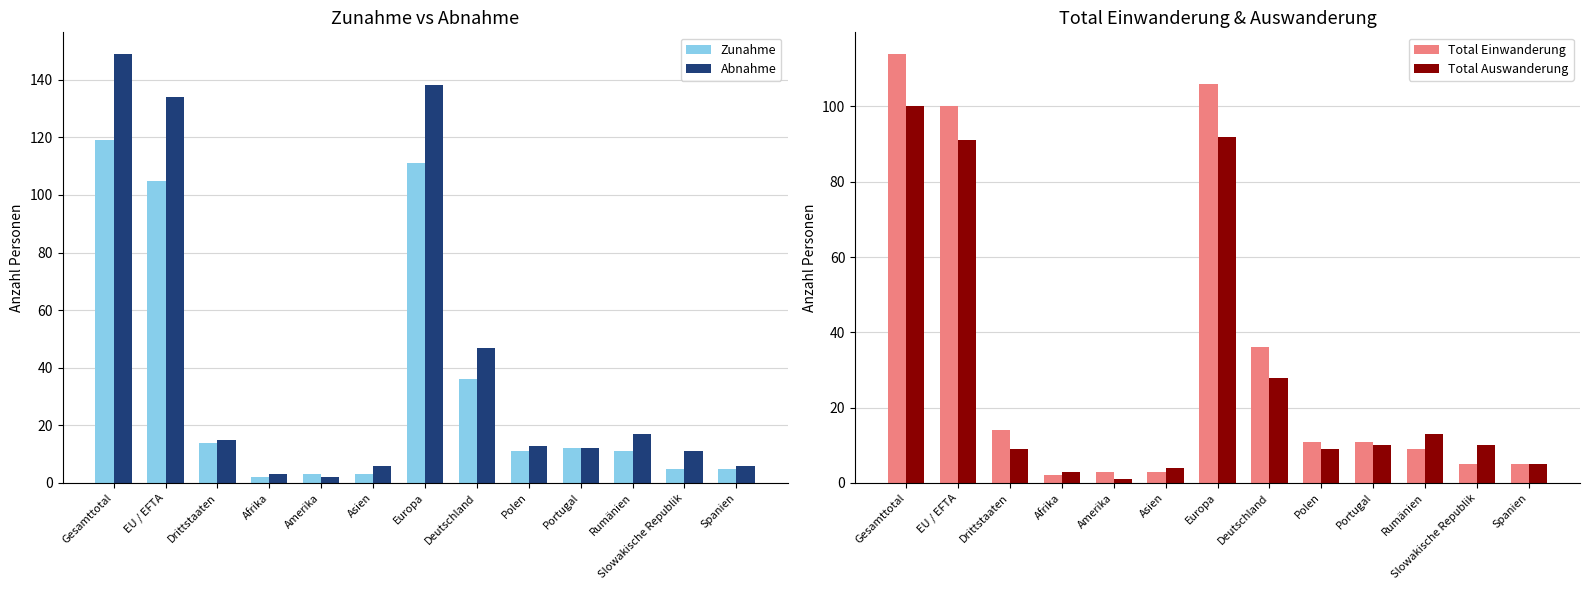

What is the maximum value shown in the chart?

149